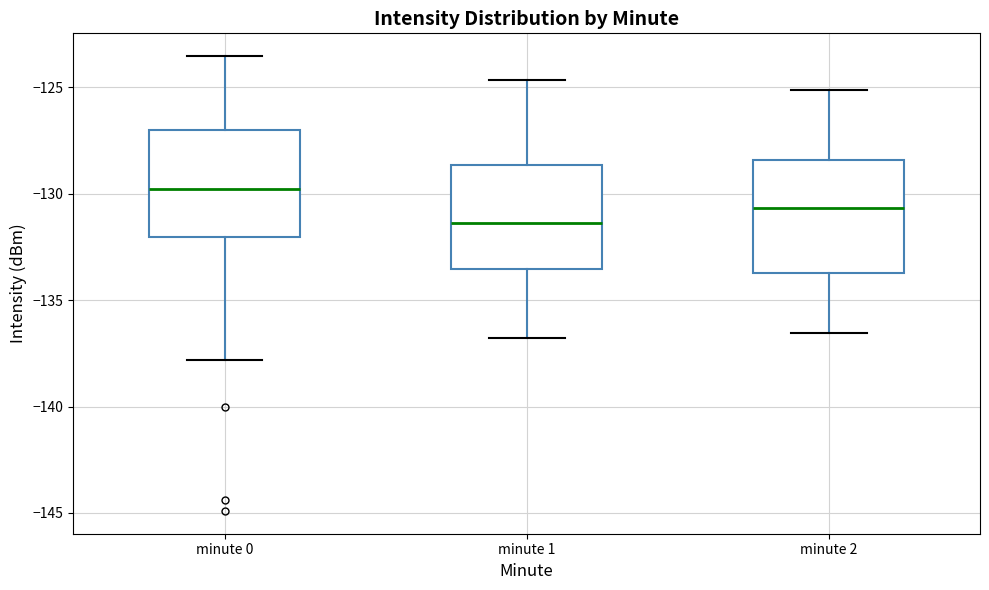

Reading left to right, read every box against the y-axis: the position of its median line, the range the box covers, and the ends of its whiskers. The values are not printed on the chart, so give them approximately, as read against the axis.

minute 0: median -130.0, box -132.0 to -127.0, whiskers -138.0 to -123.5
minute 1: median -131.5, box -133.5 to -128.5, whiskers -137.0 to -124.5
minute 2: median -130.5, box -133.5 to -128.5, whiskers -136.5 to -125.0